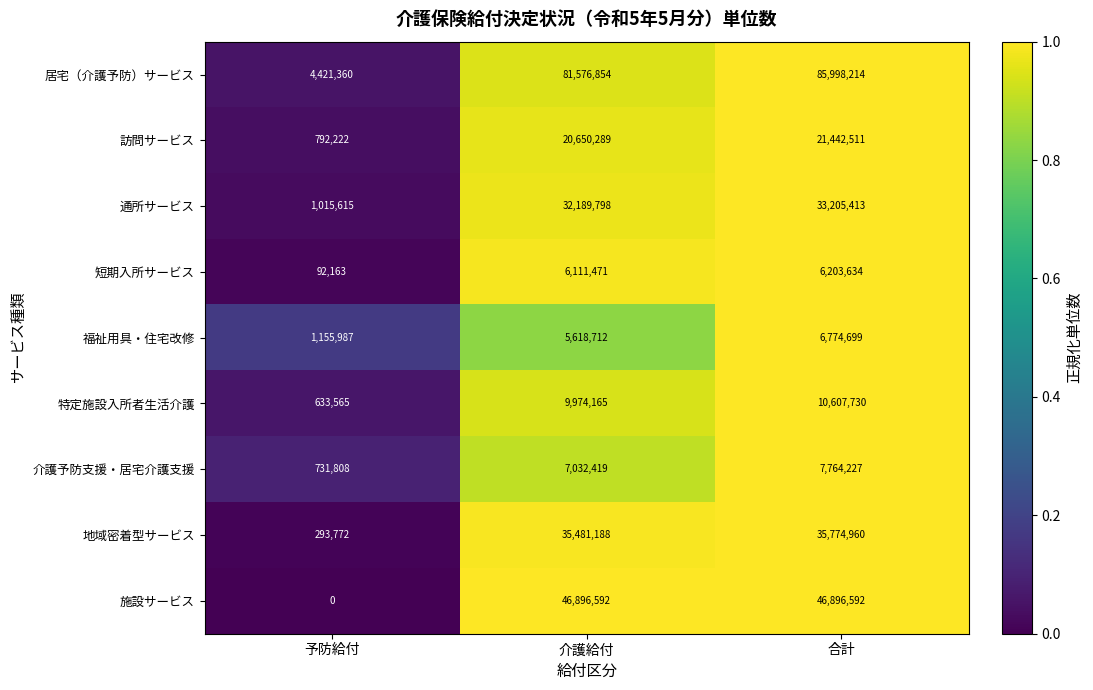

At which category is the sum across all series the highest?

合計